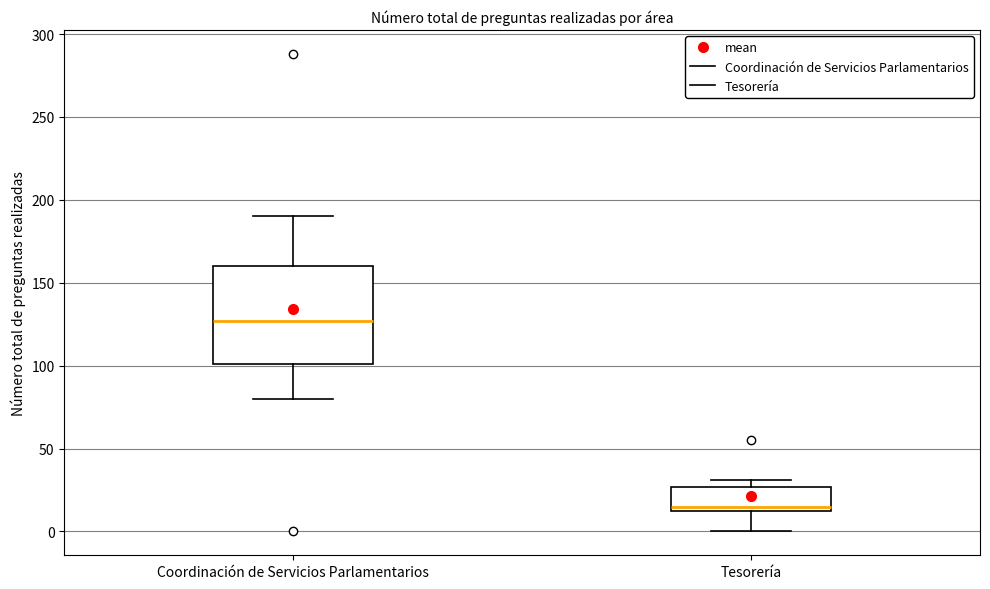

Which box's median line is the lowest?

Tesorería